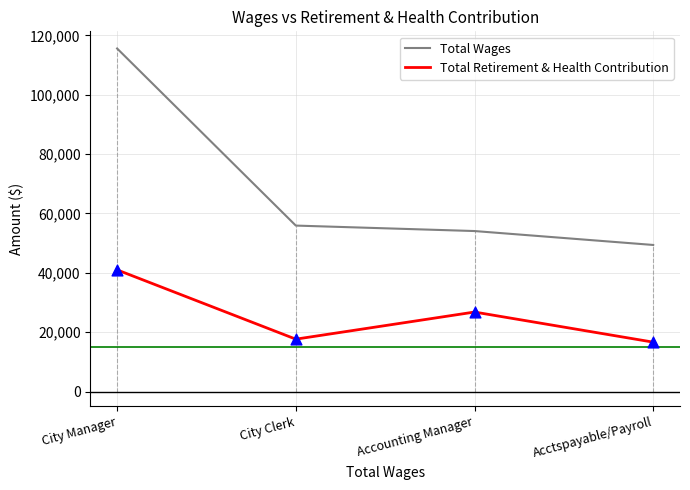

What are all the series names shown in the legend?

Total Wages, Total Retirement & Health Contribution